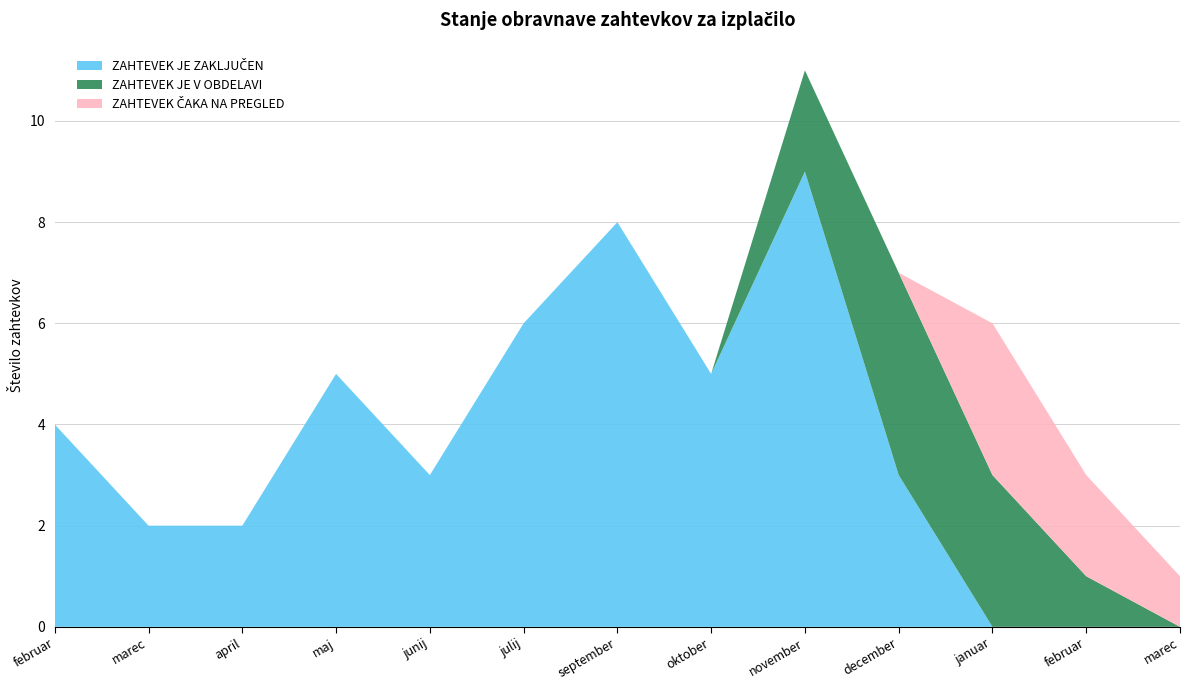

Reading right to left, transcribe all the data shown in this chart.

ZAHTEVEK JE ZAKLJUČEN: 0	0	0	3	9	5	8	6	3	5	2	2	4
ZAHTEVEK JE V OBDELAVI: 0	1	3	4	2	0	0	0	0	0	0	0	0
ZAHTEVEK ČAKA NA PREGLED: 1	2	3	0	0	0	0	0	0	0	0	0	0